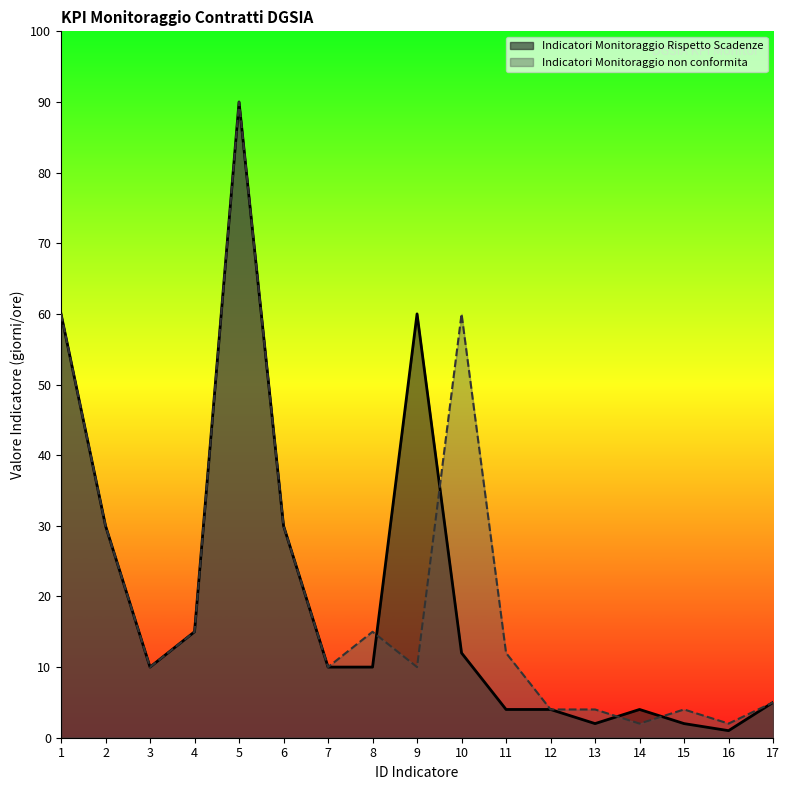

Is it true that Indicatori Monitoraggio non conformita equals 90 at 5?

True